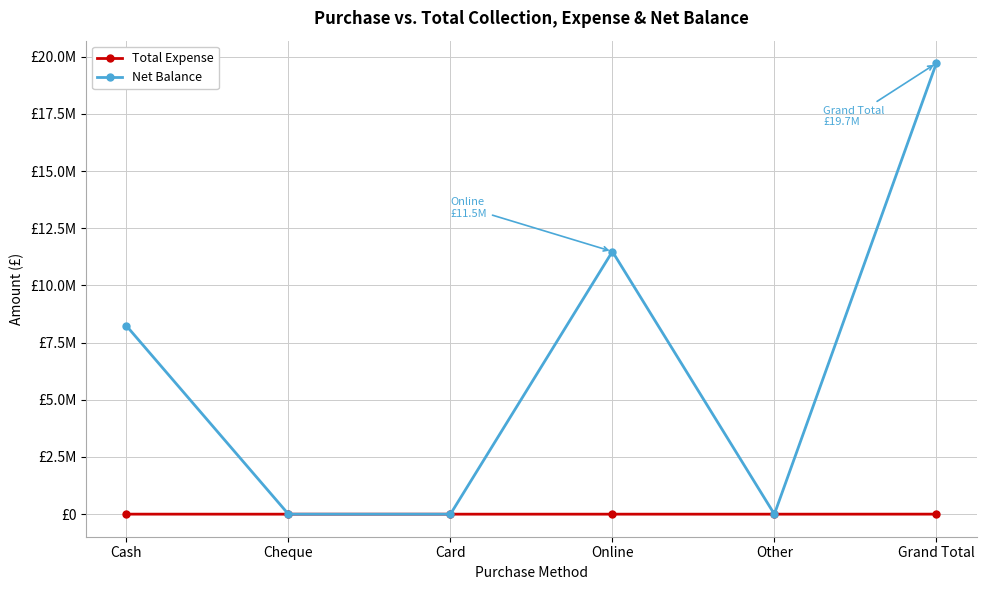

Reading left to right, transcribe all the data shown in this chart.

Total Expense: 1300	0	0	319	0	1619
Net Balance: 8230986	0	0	11481080	0	19712066